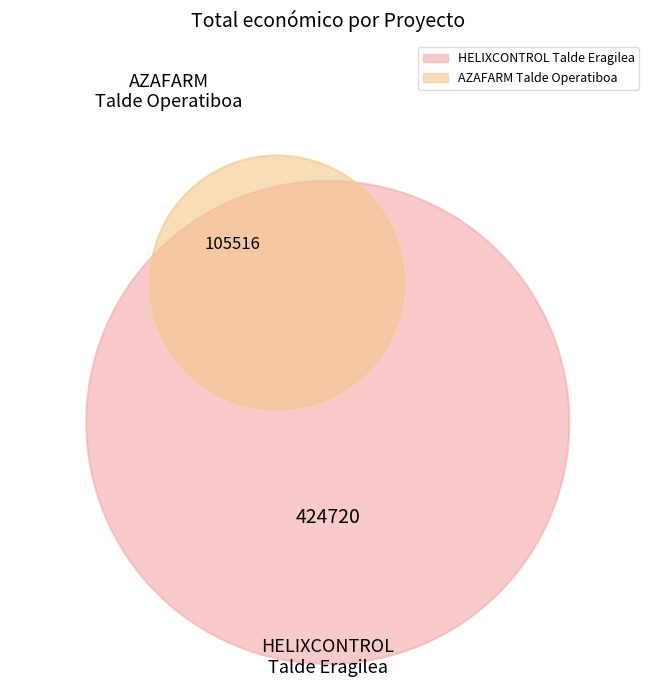

How many segments does this pie chart have?

2